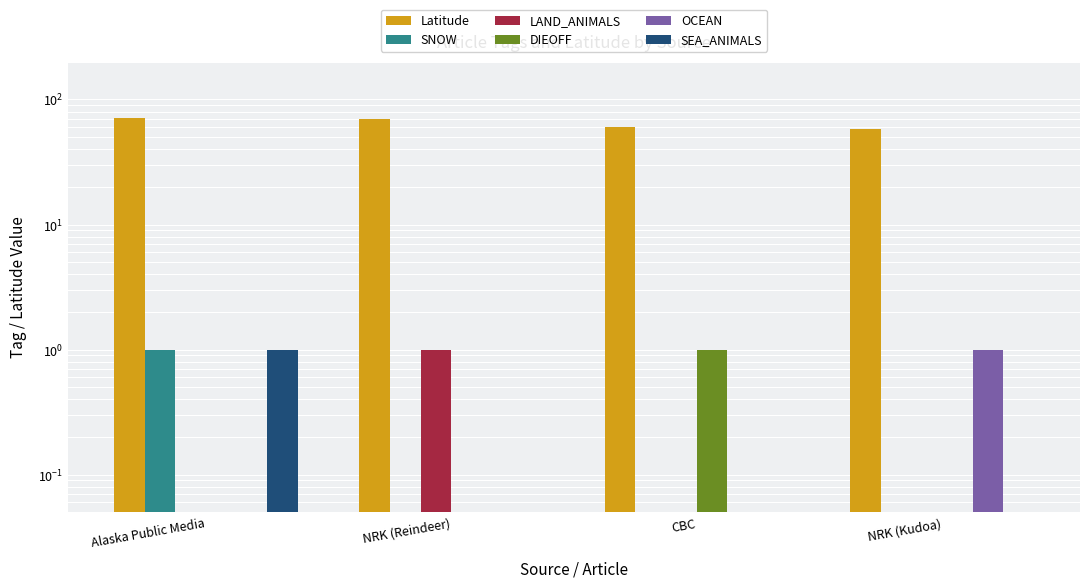

What position from the right is CBC?

2